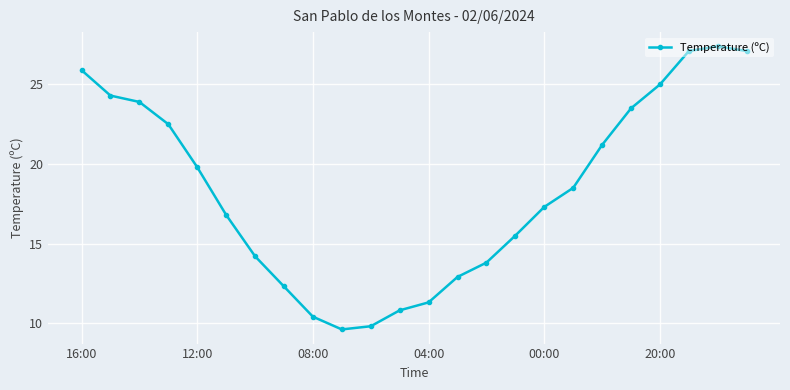

True or false: there are more than 1 points higher than both neighbors.

False